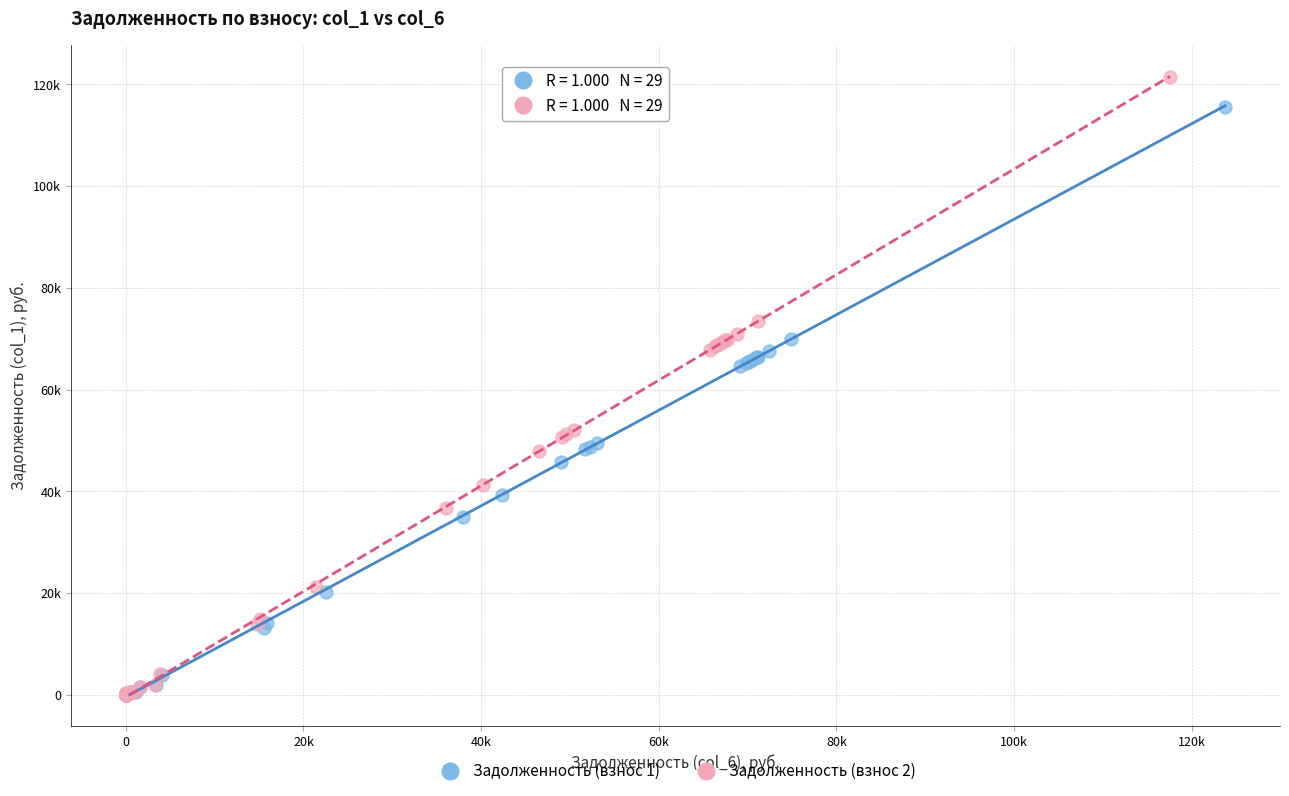

Which series has the widest spread of Y values?

Задолженность (взнос 2)